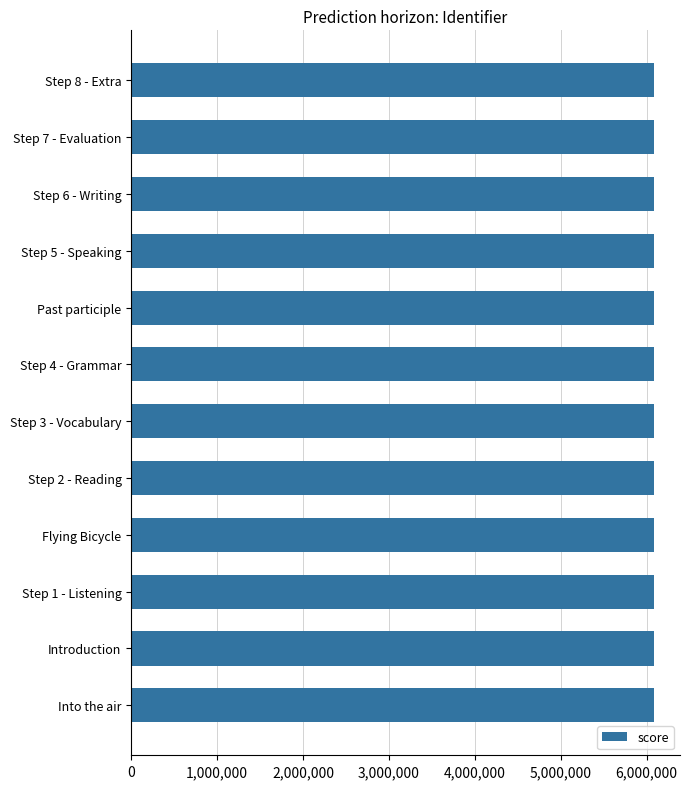

What is the minimum value shown in the chart?

6084986